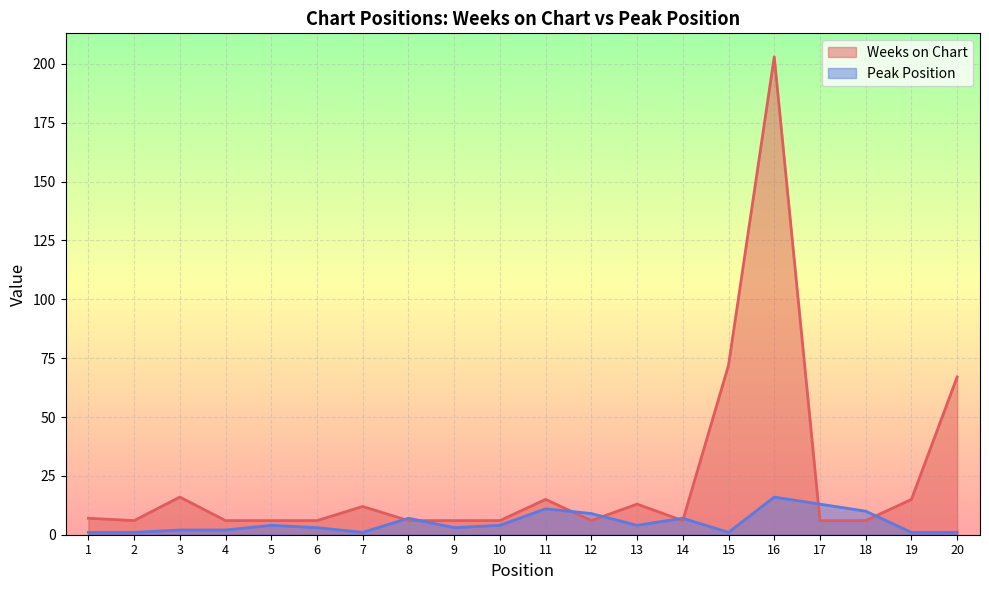

The Weeks on Chart series shows 6 at 17. True or false?

True